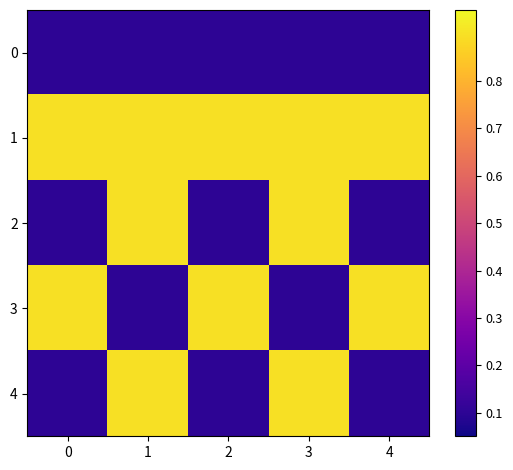

Rank the series at 3 from highest to lowest value.

1, 2, 4, 0, 3